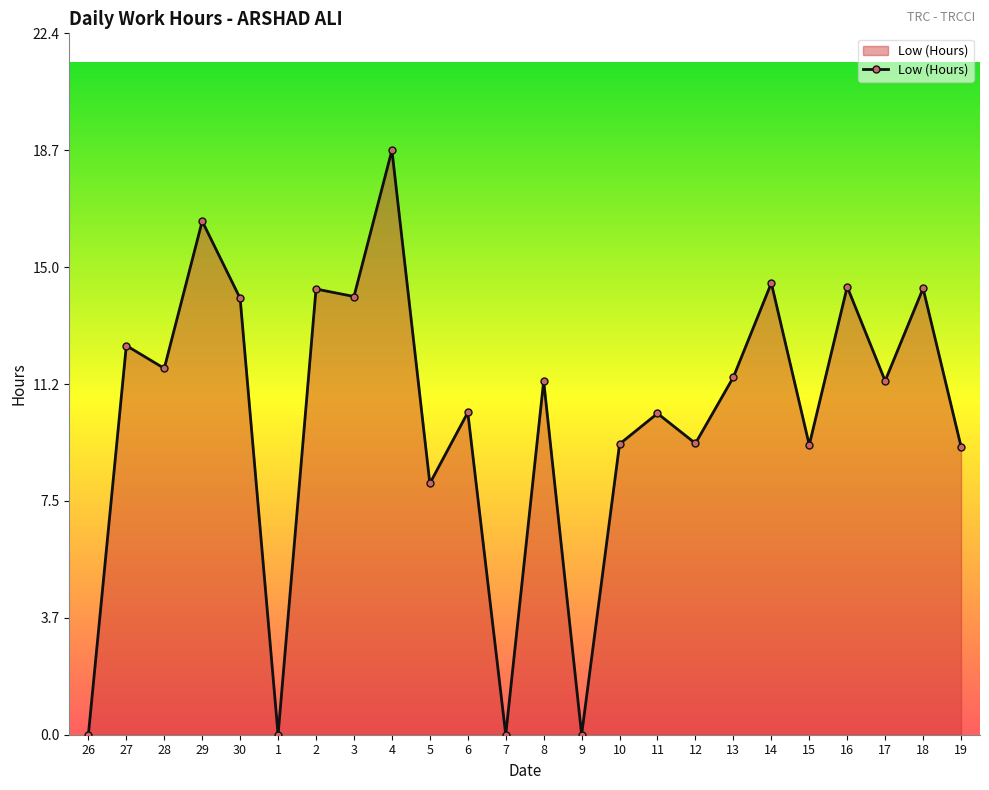

What is the greatest value displayed?

18.7